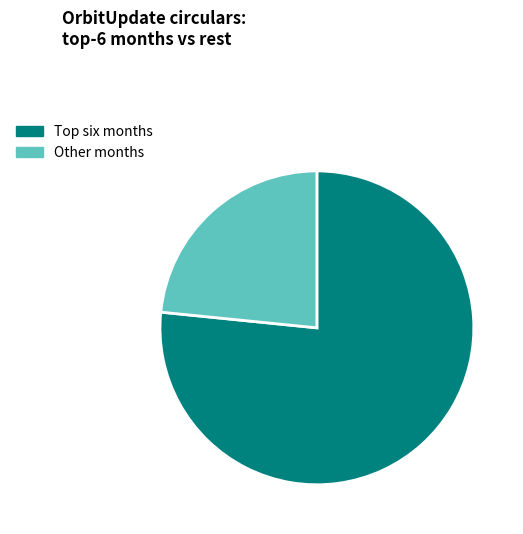

How many slices are in this pie chart?

2